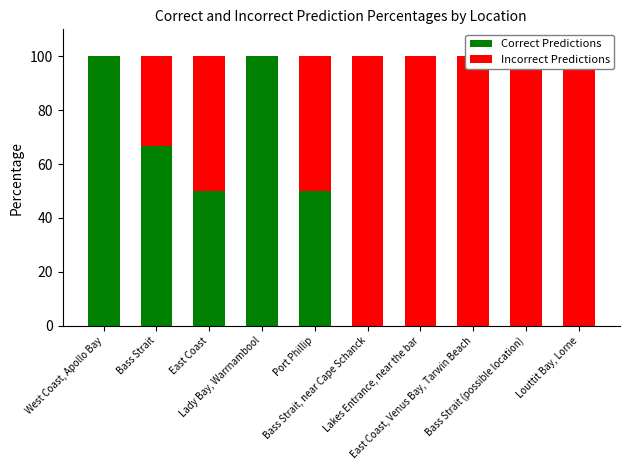

Count the number of categories in the chart.

10